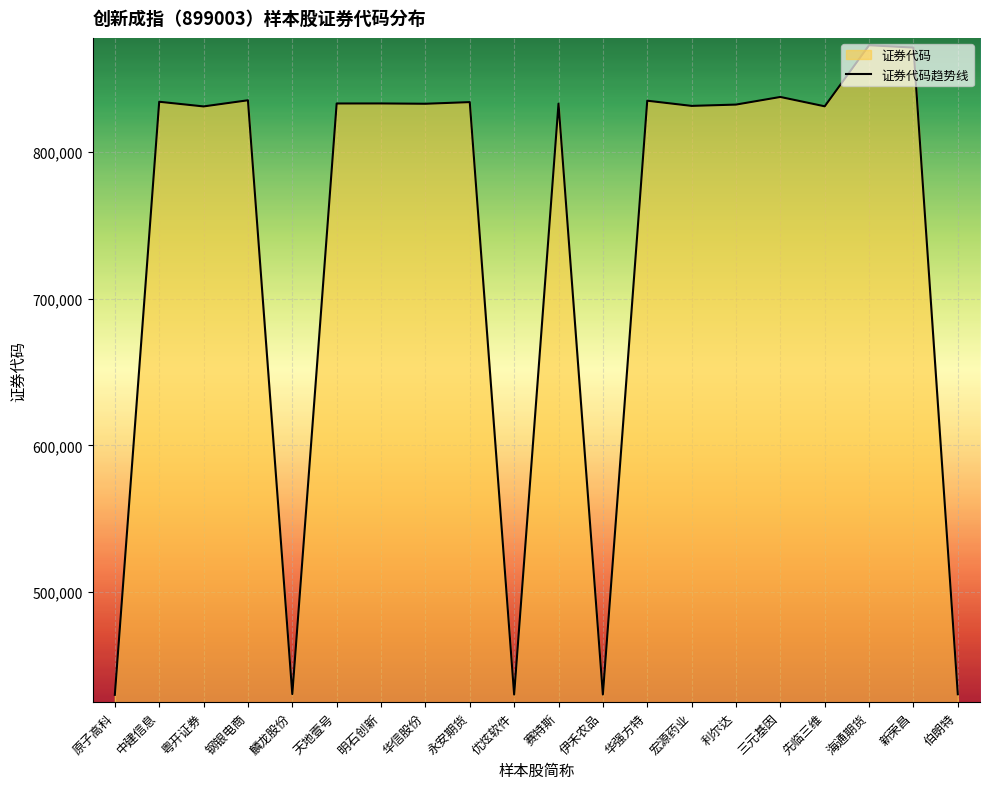

List the labels in order of value, smallest first.

原子高科, 优炫软件, 伊禾农品, 伯朗特, 麟龙股份, 粤开证券, 先临三维, 宏源药业, 利尔达, 华信股份, 赛特斯, 天地壹号, 明石创新, 永安期货, 中建信息, 华强方特, 钢银电商, 三元基因, 新荣昌, 海通期货